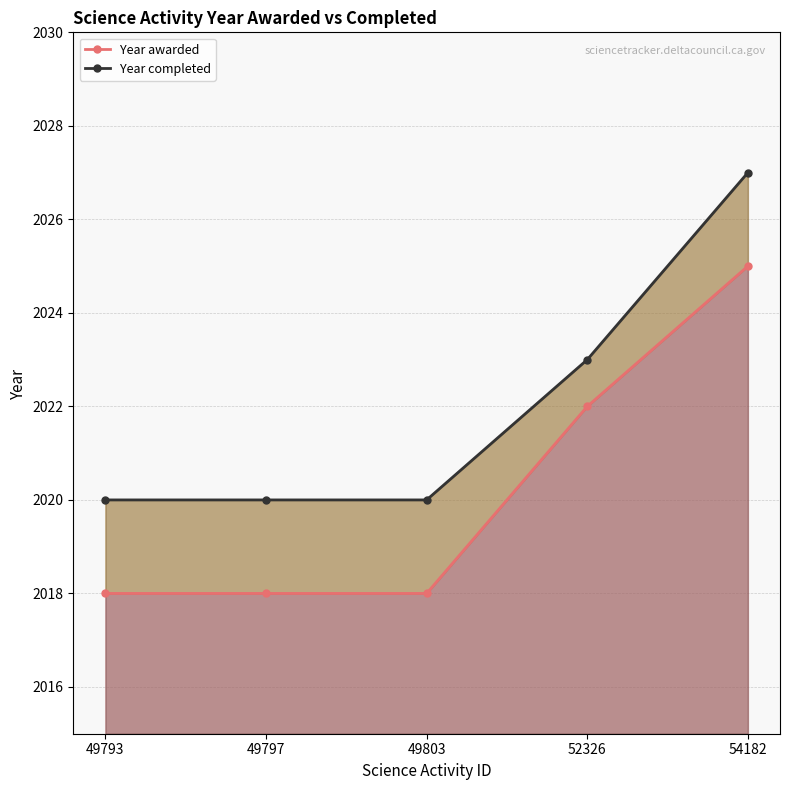

Between 49797 and 49803, which series saw the biggest shift?

Year awarded